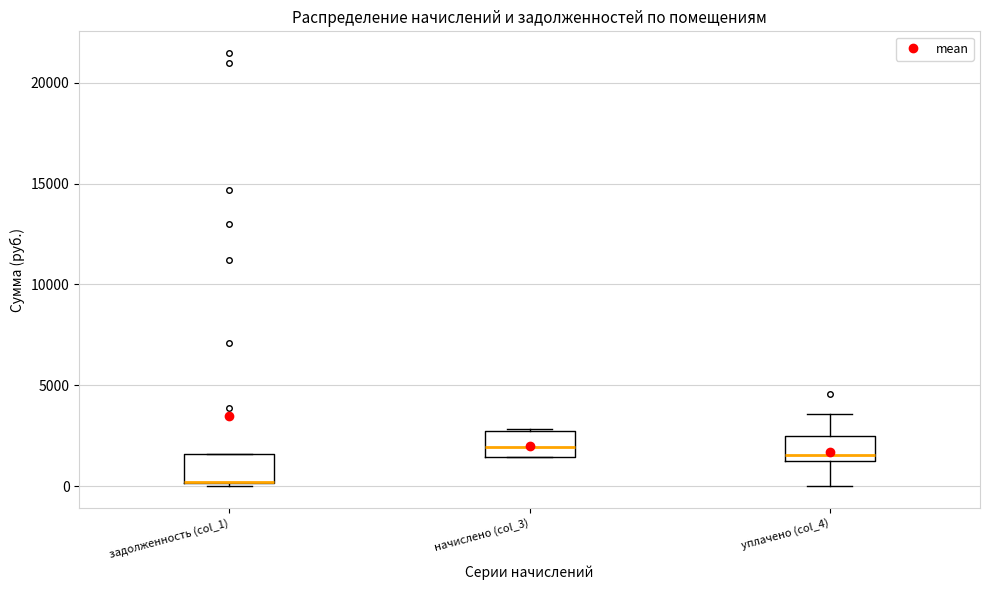

Where is the lower edge of the box for начислено (col_3) on the y-axis? The values are not printed on the chart, so give them approximately, as read against the axis.

1500